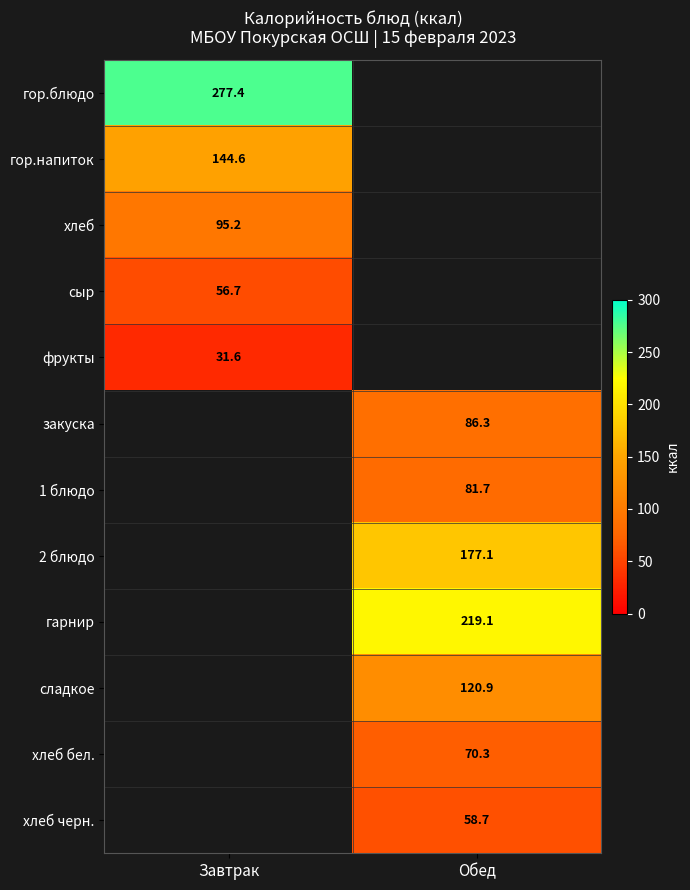

Is it true that гор.блюдо equals 394.6 at Завтрак?

False